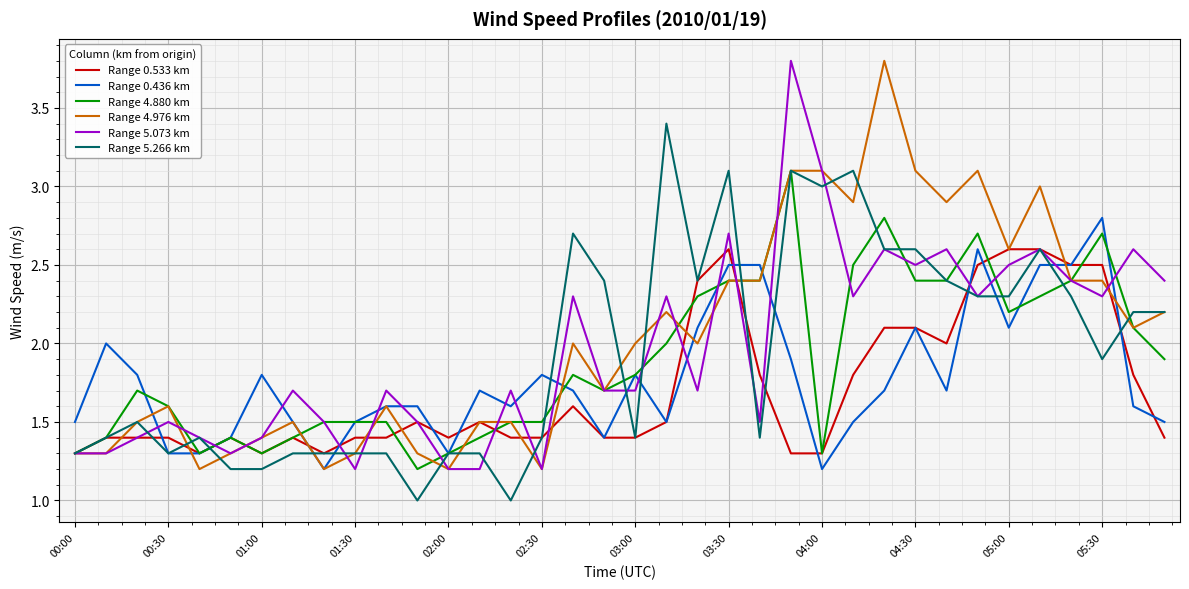

What is the greatest value displayed?

3.8